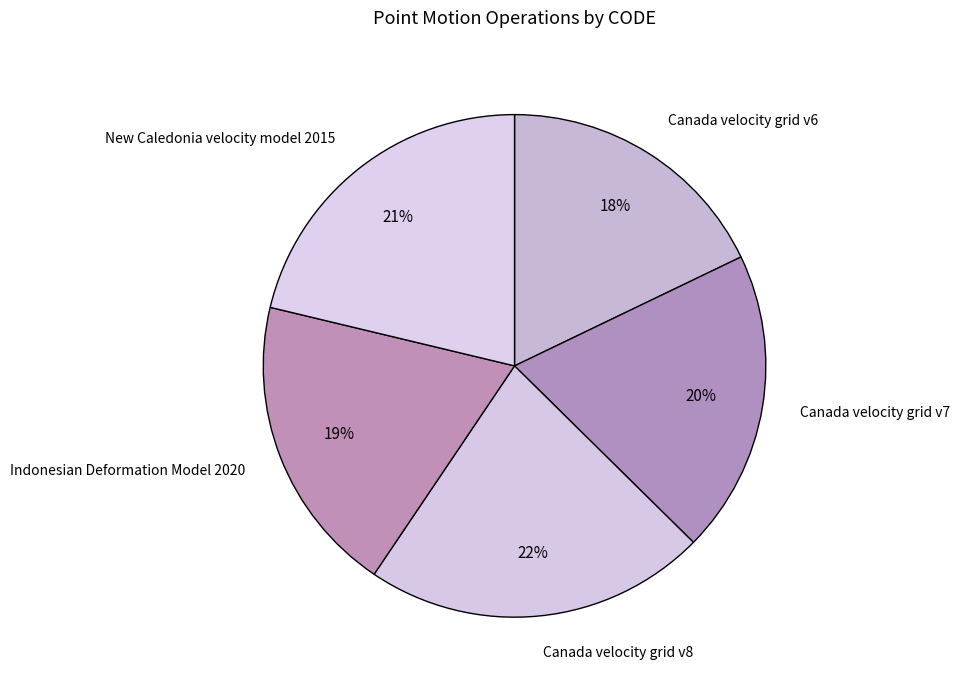

To the nearest percent, what is the average slice percentage?

20%